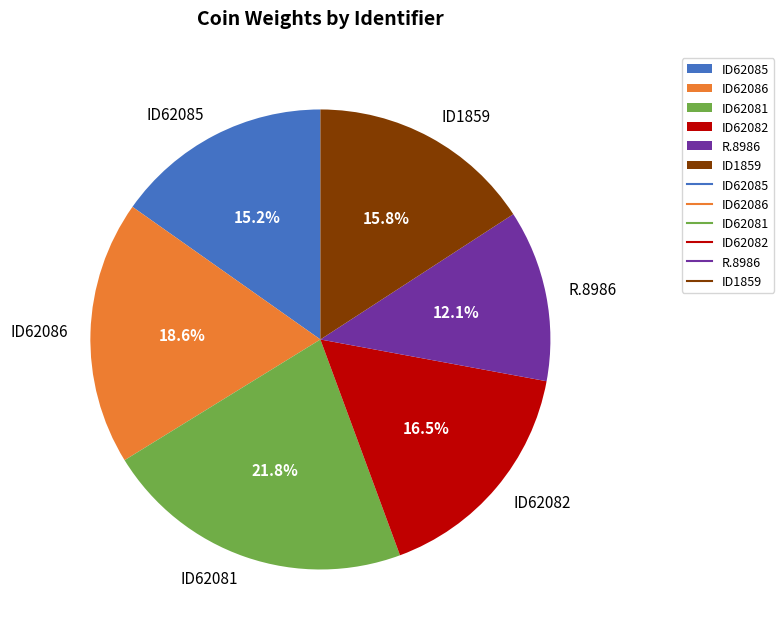

Is there a majority slice in this chart?

No